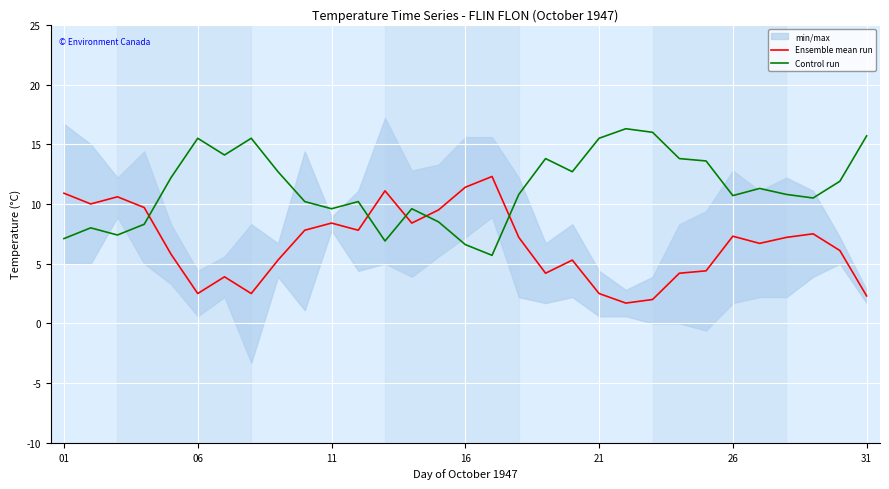

True or false: Ensemble mean run and Control run intersect in this chart.

True